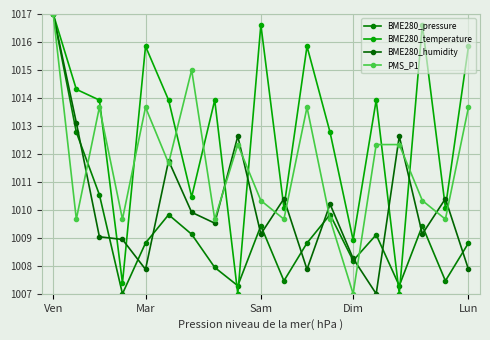

Which label corresponds to the largest value in the chart?

Ven